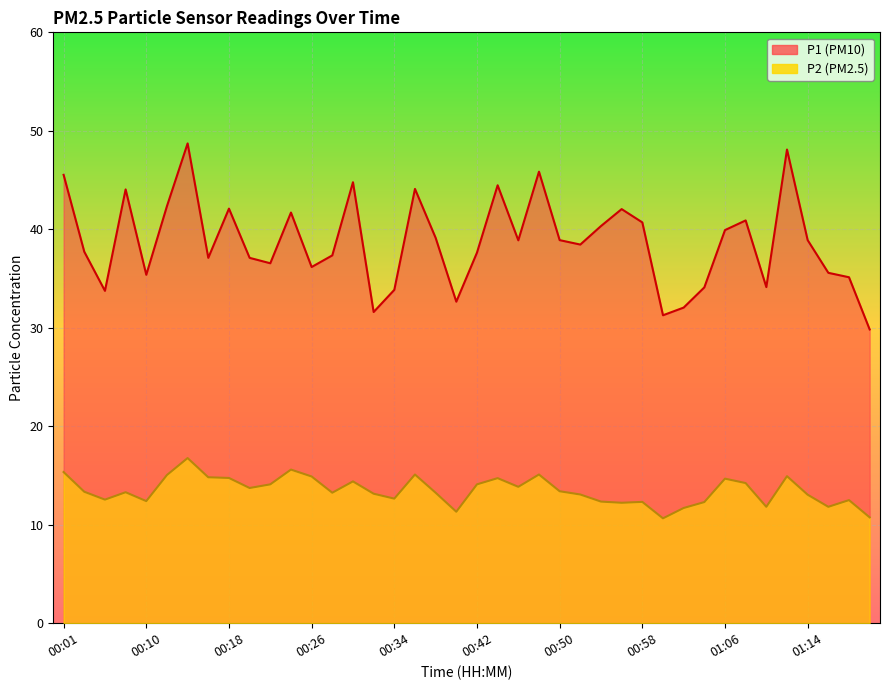

Between 00:06 and 00:18, which series saw the biggest shift?

P1